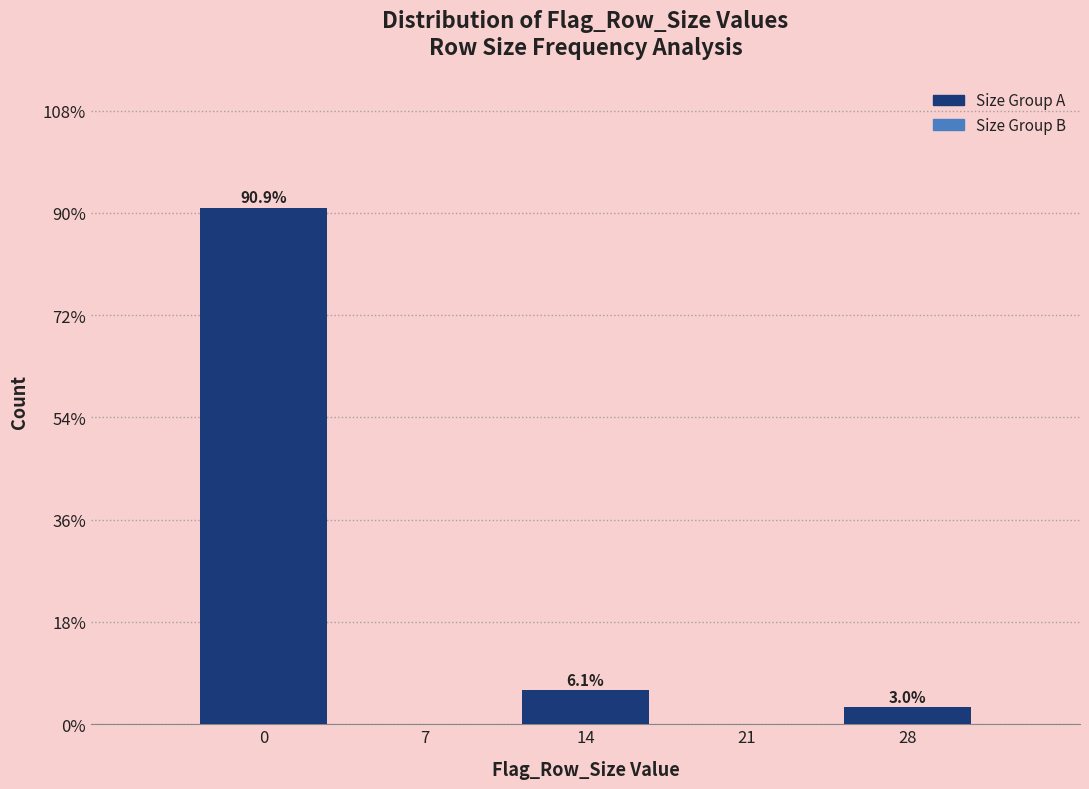

Reading left to right, extract all data points from this chart.

0=90.9	7=0.0	14=6.1	21=0.0	28=3.0